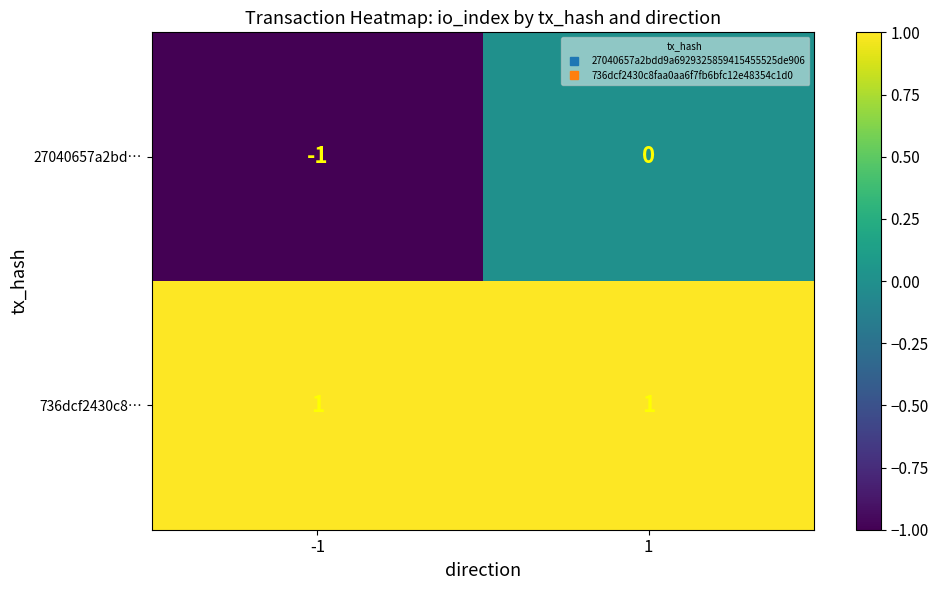

At 1, list the series in order from largest to smallest.

736dcf2430c8…, 27040657a2bd…